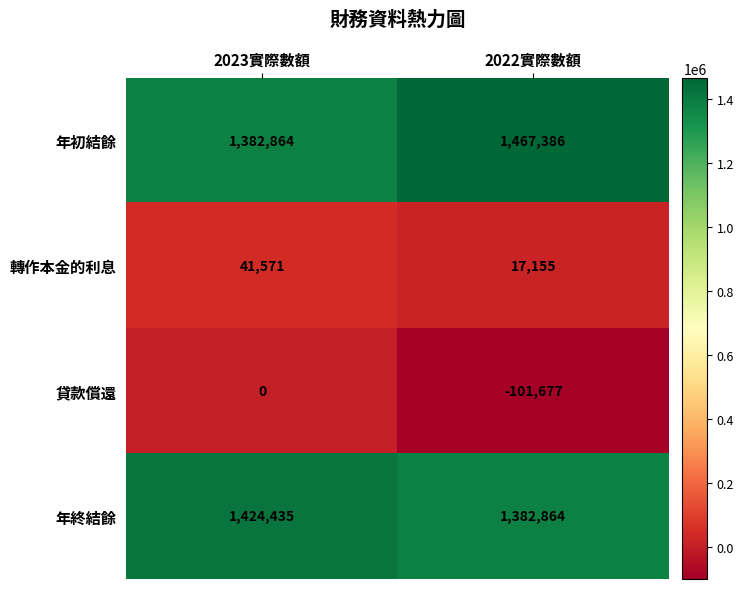

At which label is 貸款償還 closest to -50838?

2023實際數額